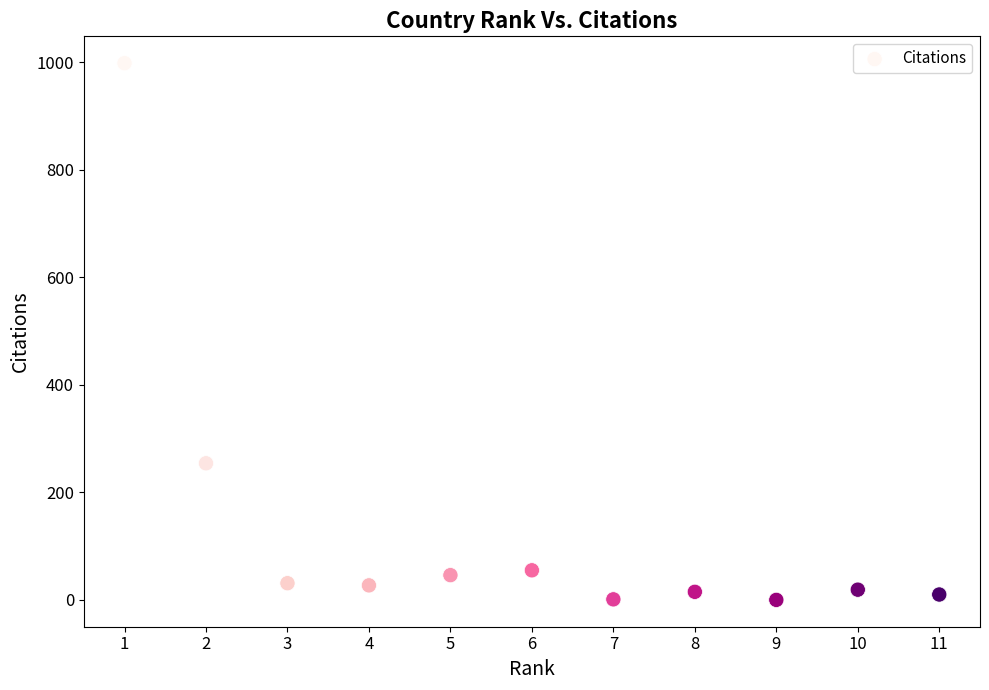

What Y value in the scatter plot is closest to 499?

254